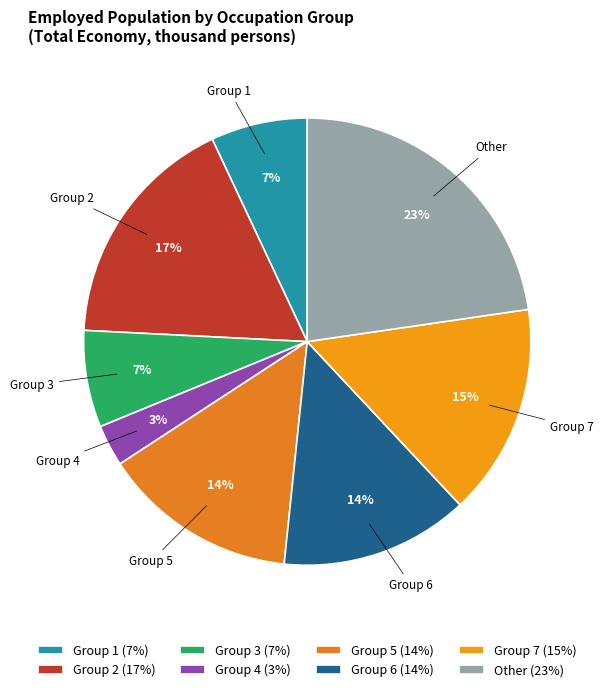

How many segments does this pie chart have?

8